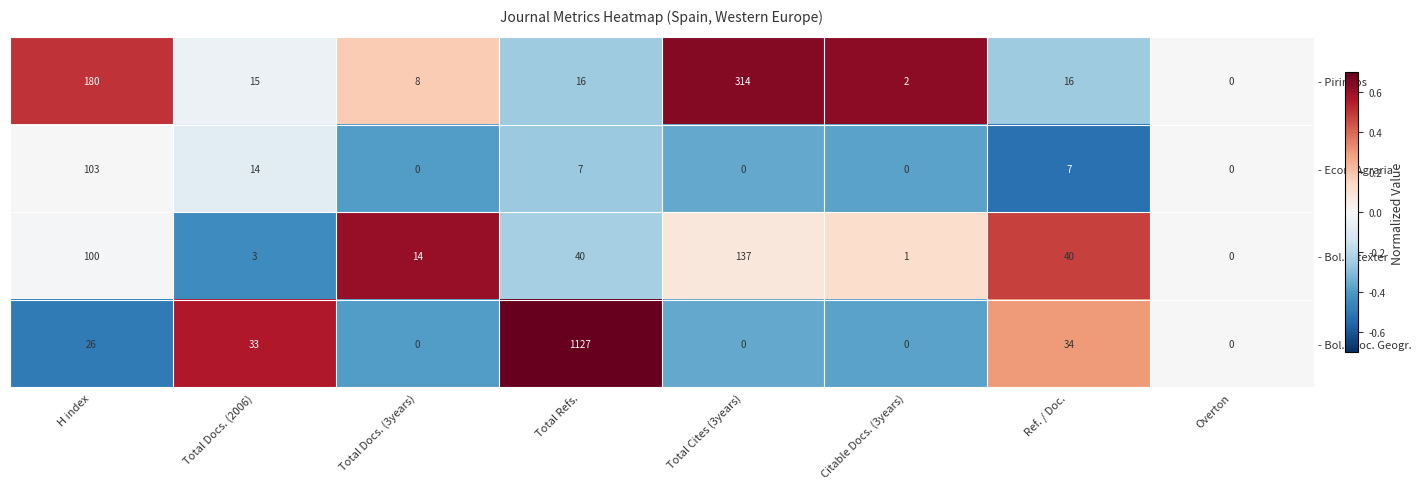

Rank the series by their average value, from lowest to highest.

- Econ. Agraria, - Bol. Intexter, - Pirineos, - Bol. Asoc. Geogr.